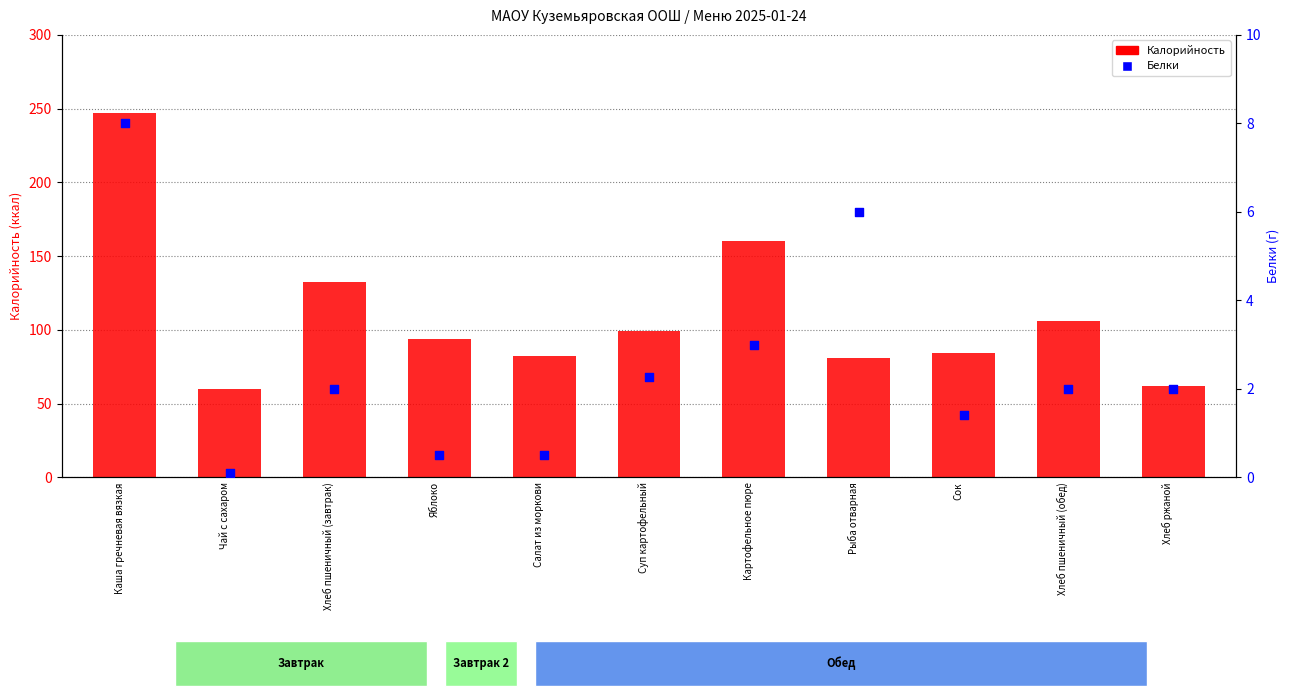

What is the total value across all series at Яблоко?

94.5